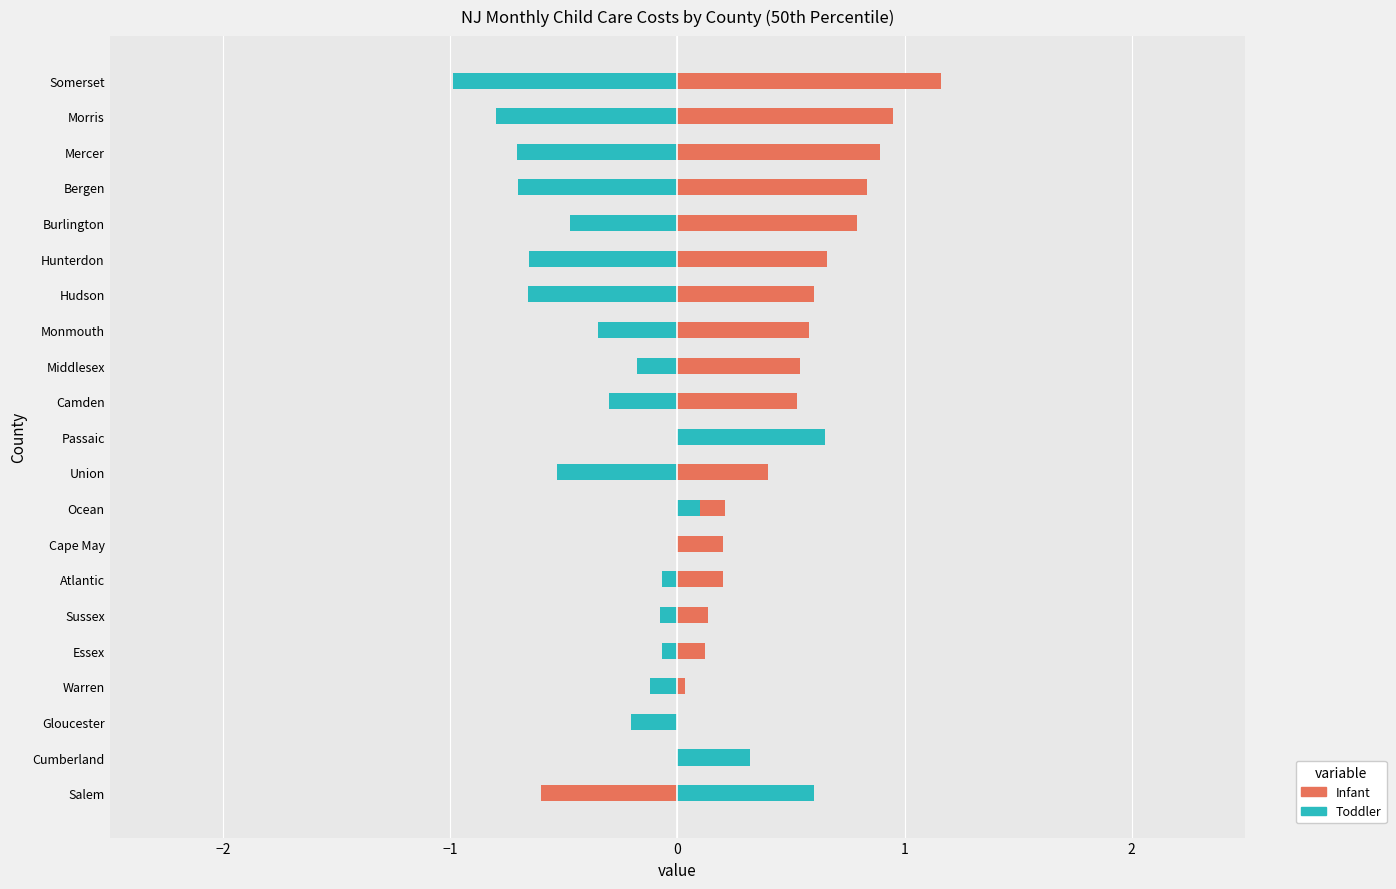

How many bars are there in total?

42